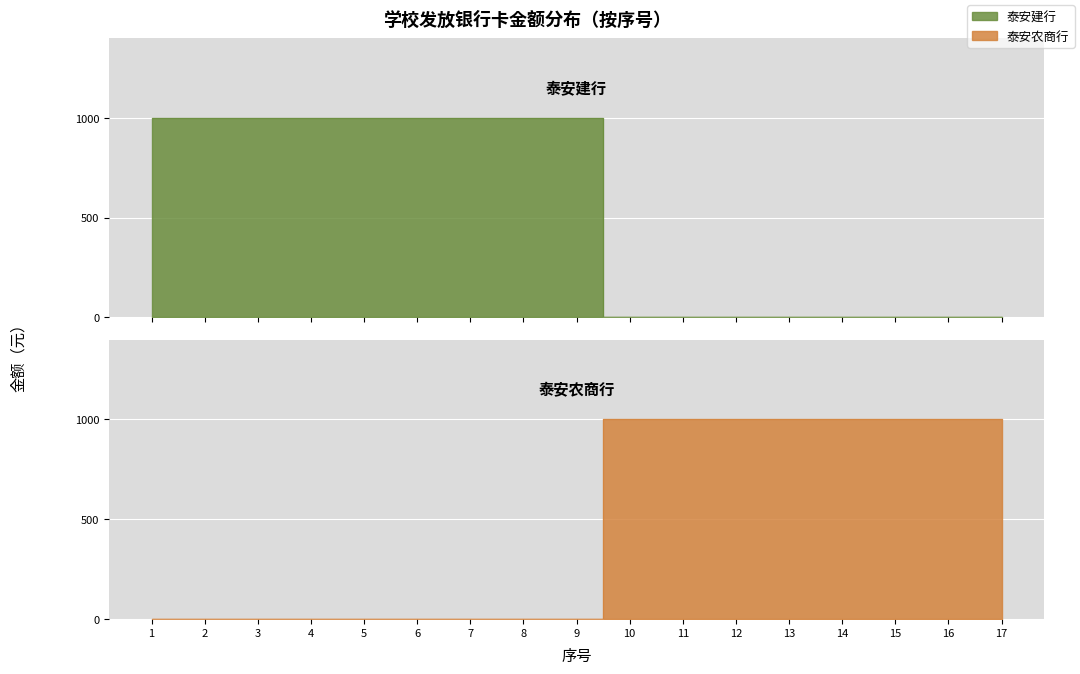

How many intersections are there between 泰安建行 and 泰安农商行?

1